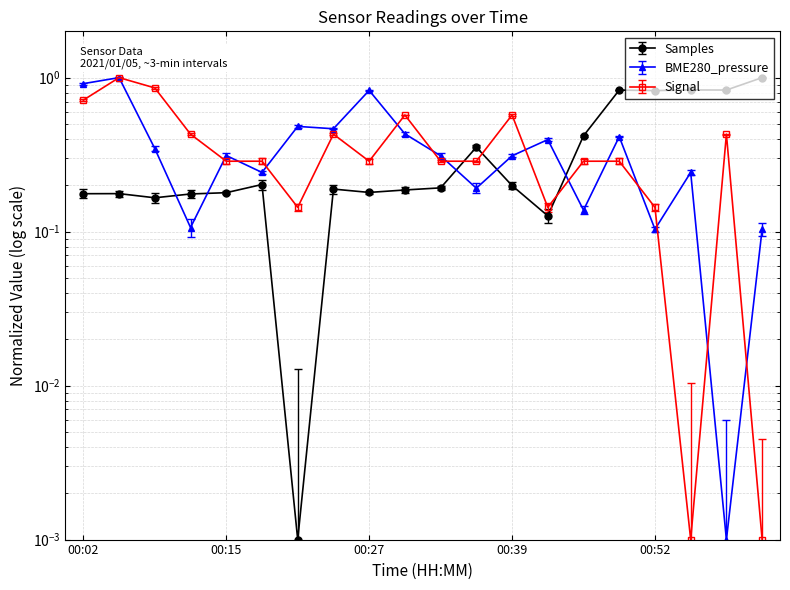

What is the label of the 8th point from the left?

00:24